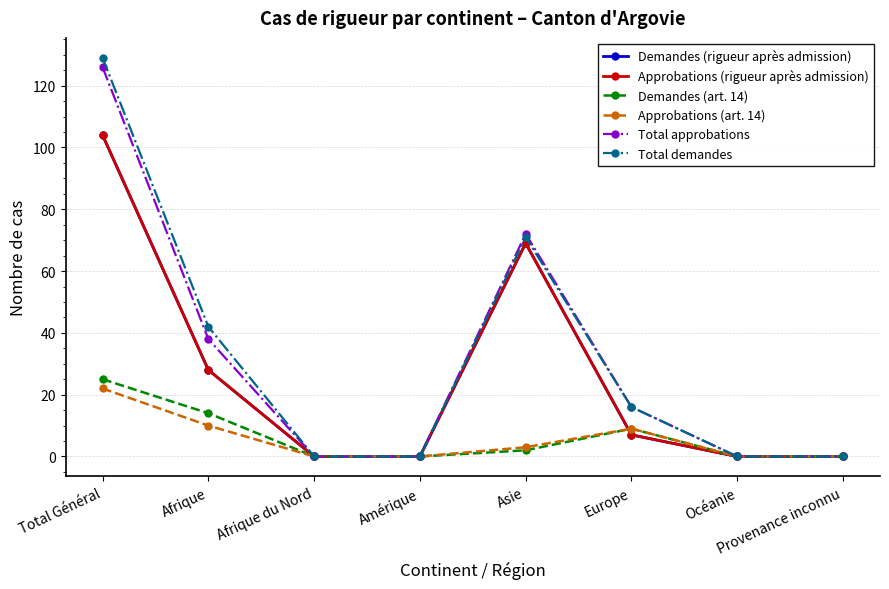

What is the greatest value displayed?

129